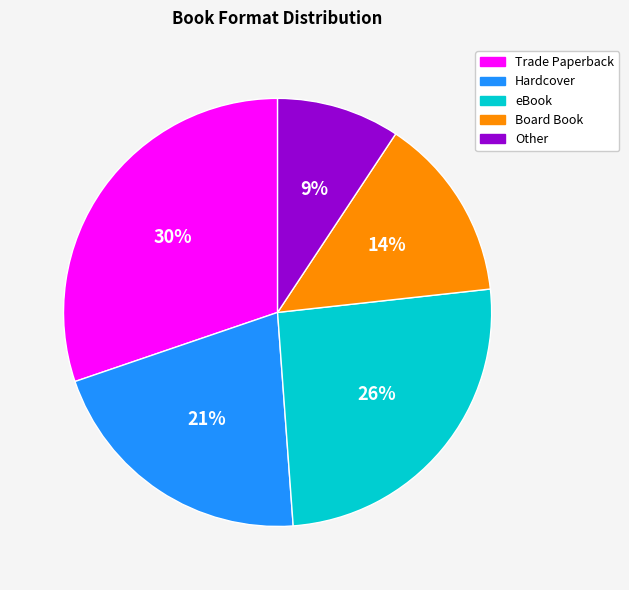

Combined, do Hardcover and eBook account for over 50%?

No